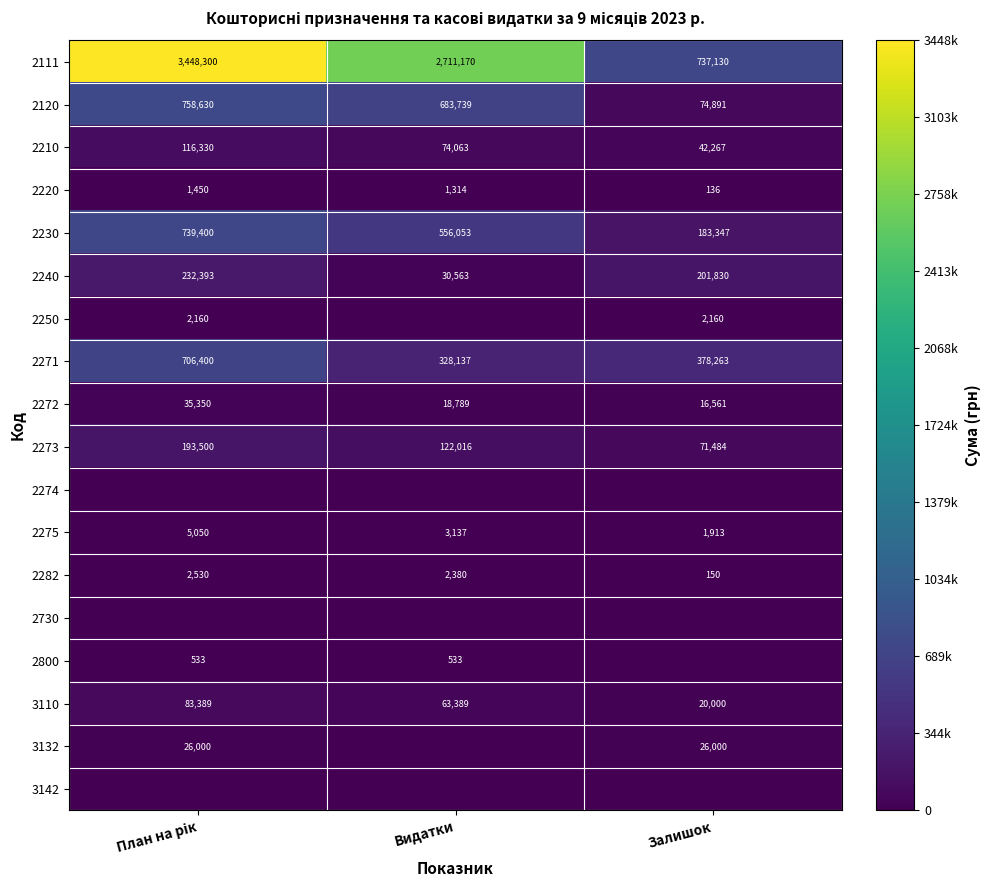

What is the total value across all series at План на рік?

6351415.4